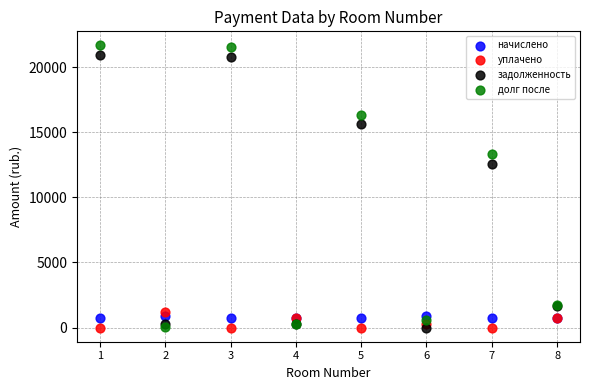

Which series has the largest Y range (max minus min)?

долг после